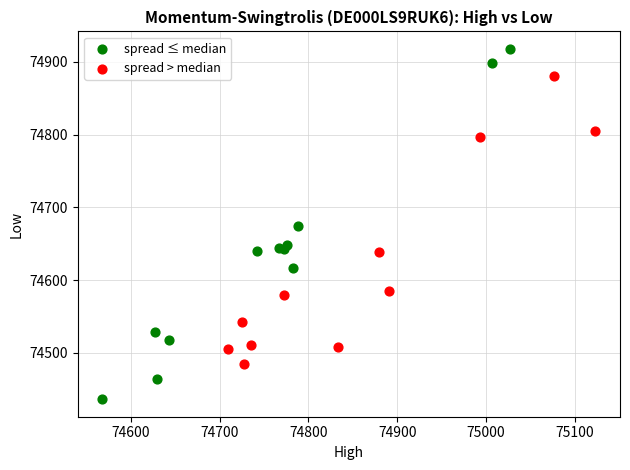

Which series has the widest spread of Y values?

spread ≤ median